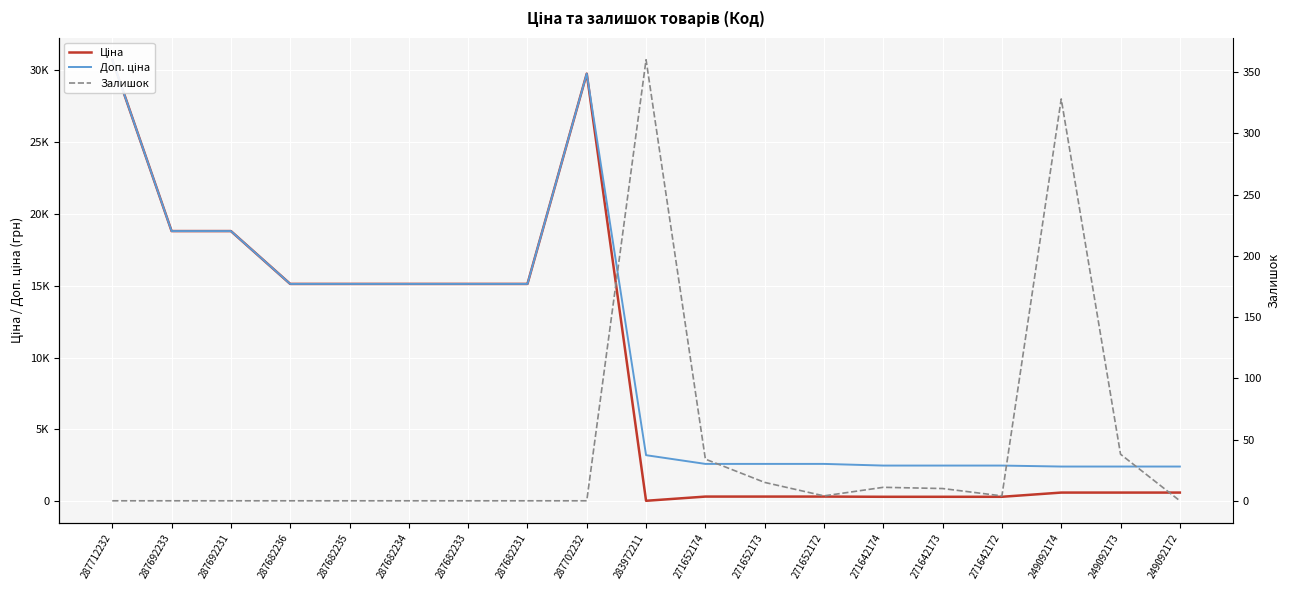

The Доп. ціна series shows 18796.8 at 287692233. True or false?

True